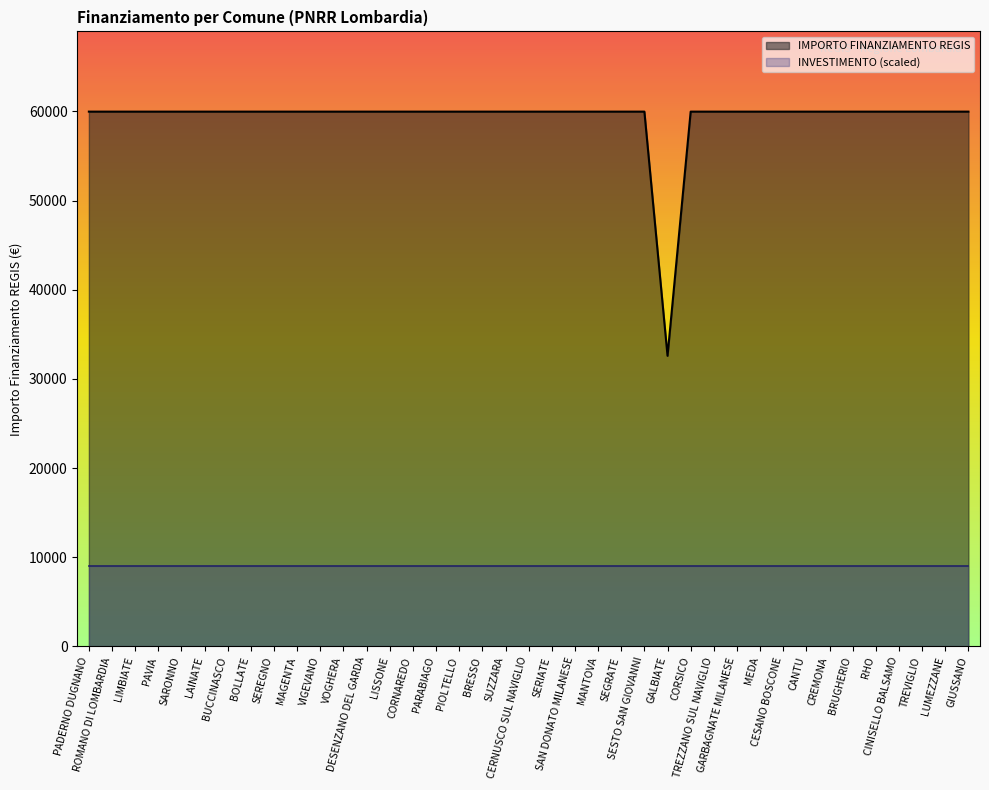

What is the sum of the values at GARBAGNATE MILANESE and BRESSO?

119932